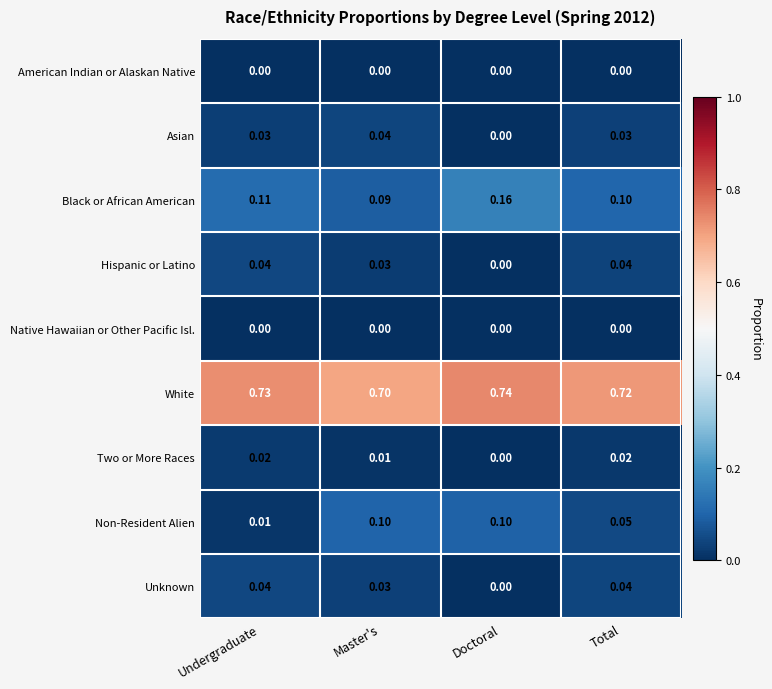

Which series changed the most between Master's and Total?

Non-Resident Alien